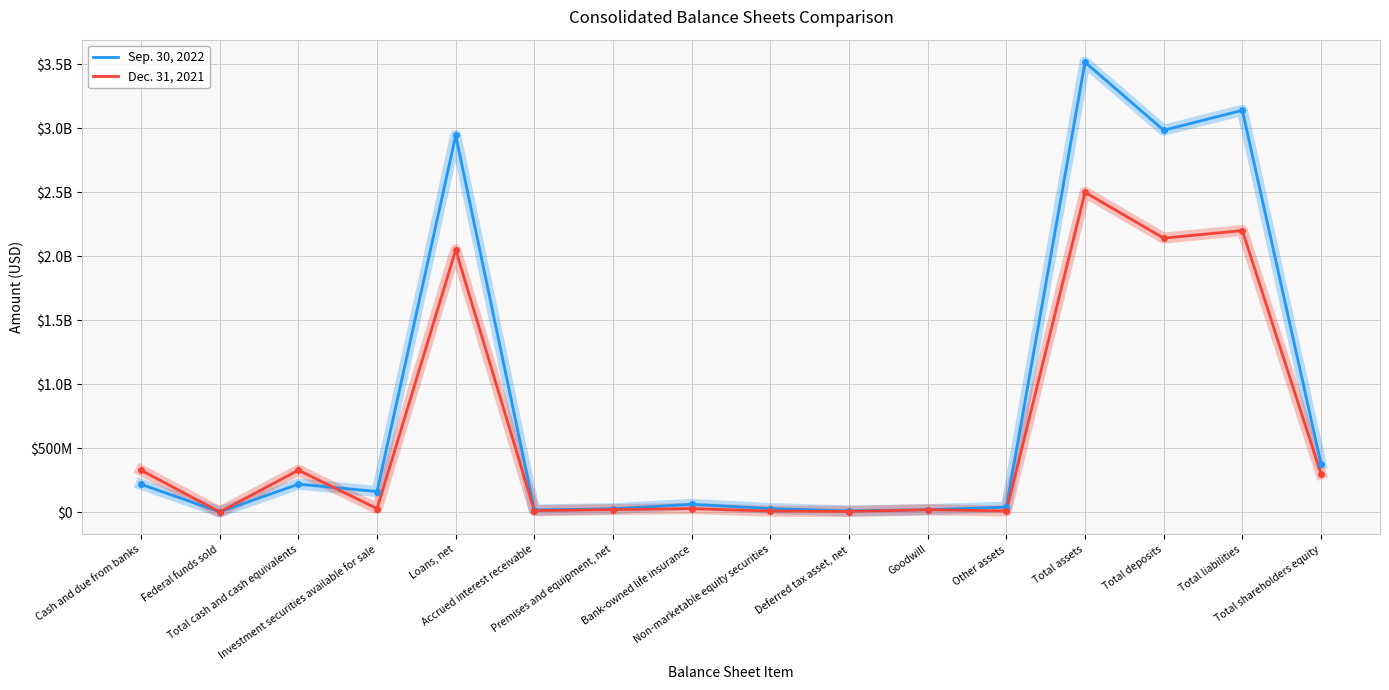

Between Cash and due from banks and Total cash and cash equivalents, which is larger?

Total cash and cash equivalents